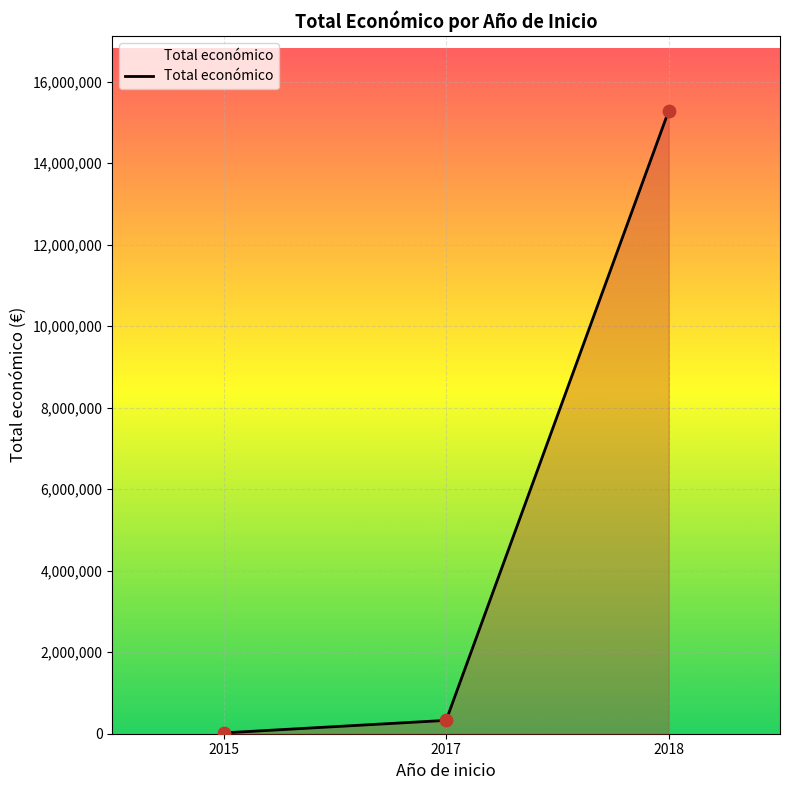

Between 2017 and 2018, which is larger?

2018